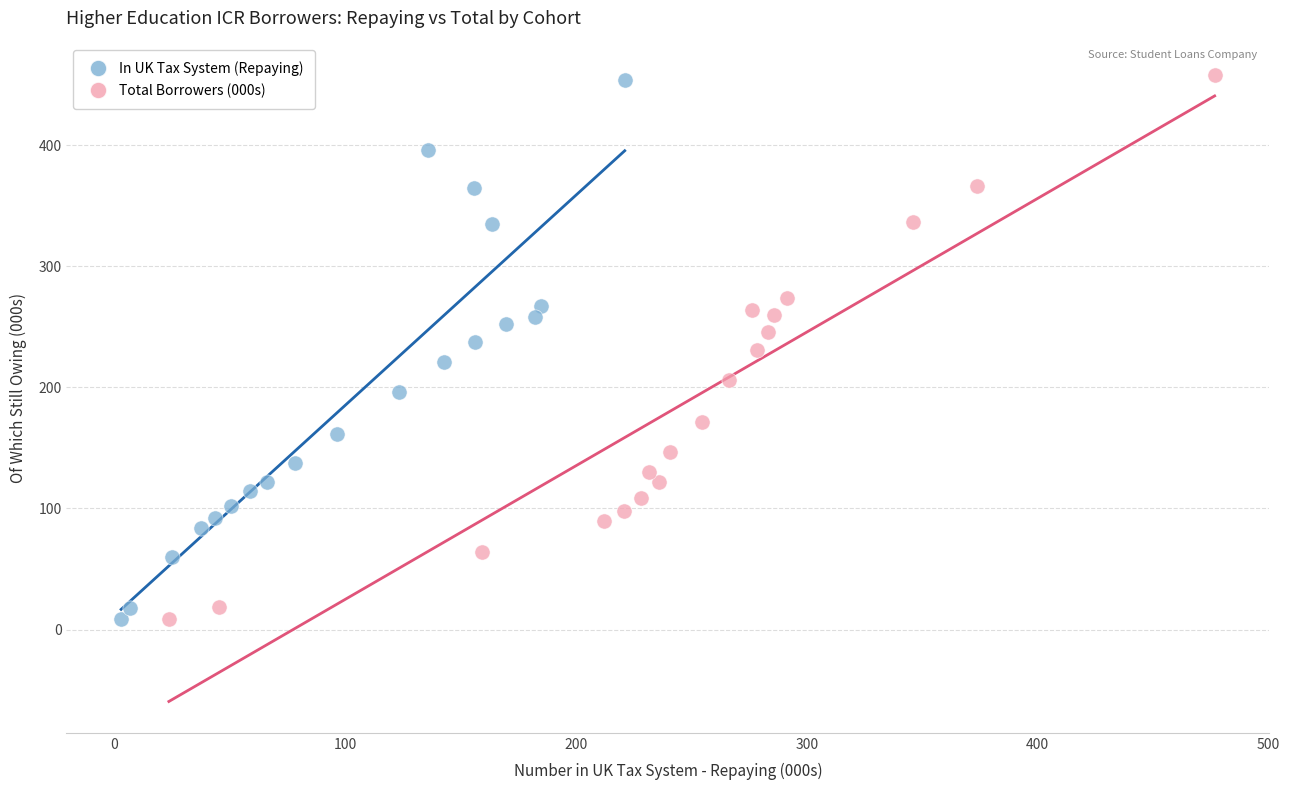

Which series has the largest Y range (max minus min)?

Total Borrowers (000s)